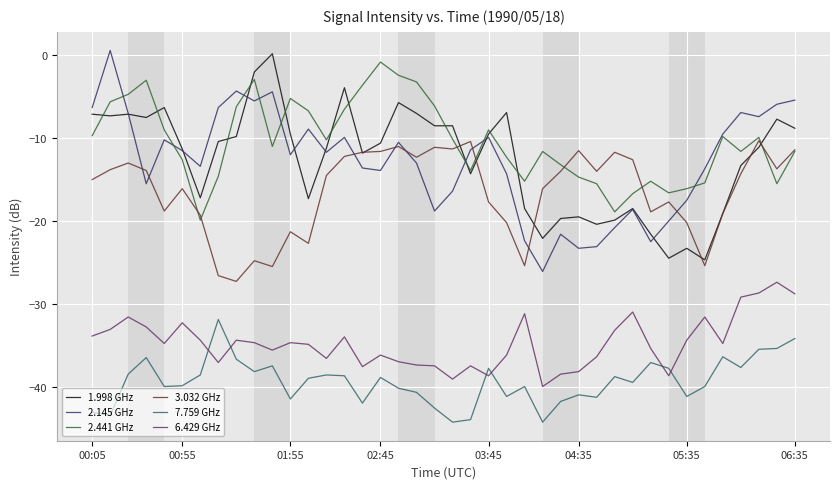

True or false: 7.759 GHz and 1.998 GHz cross at least once.

False